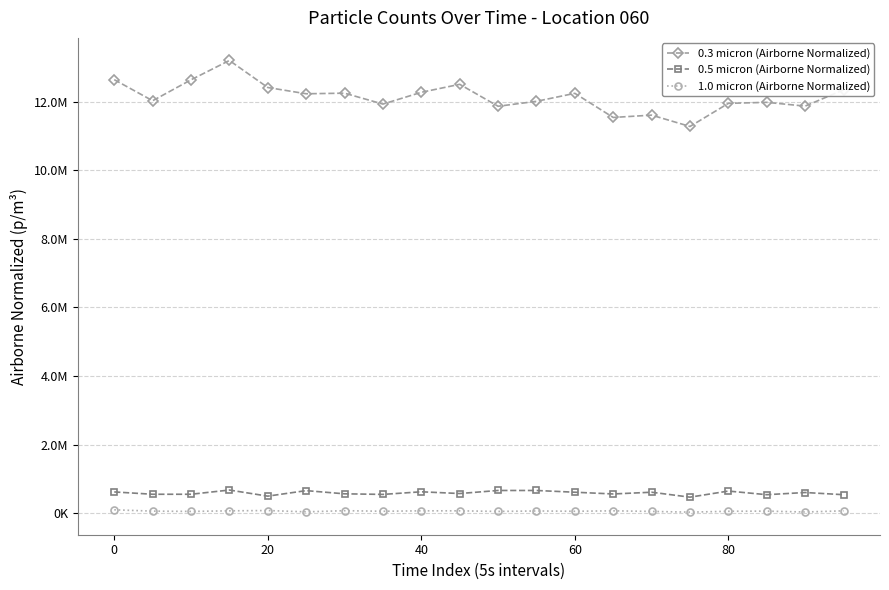

In 0.3 micron (Airborne Normalized), how many points are higher than both neighbors (excluding endpoints)?

6